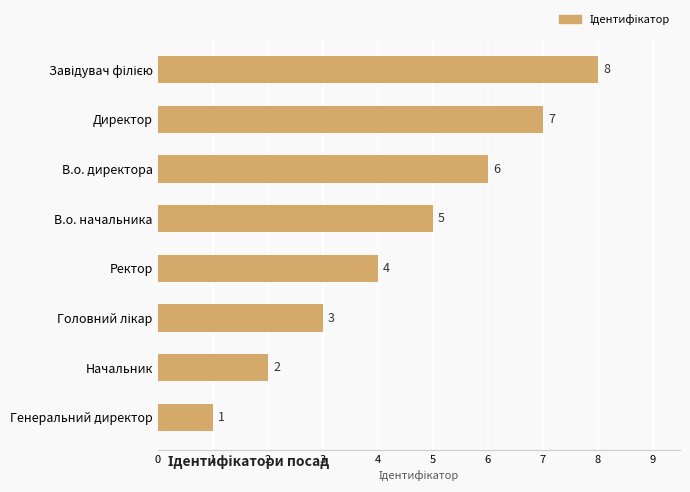

How many values are below 5?

4